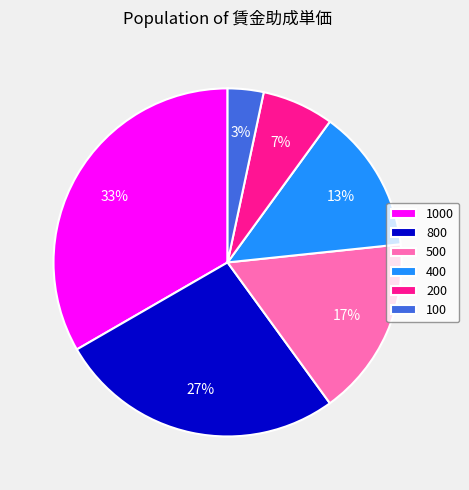

Does 200 represent more than half of the total?

No